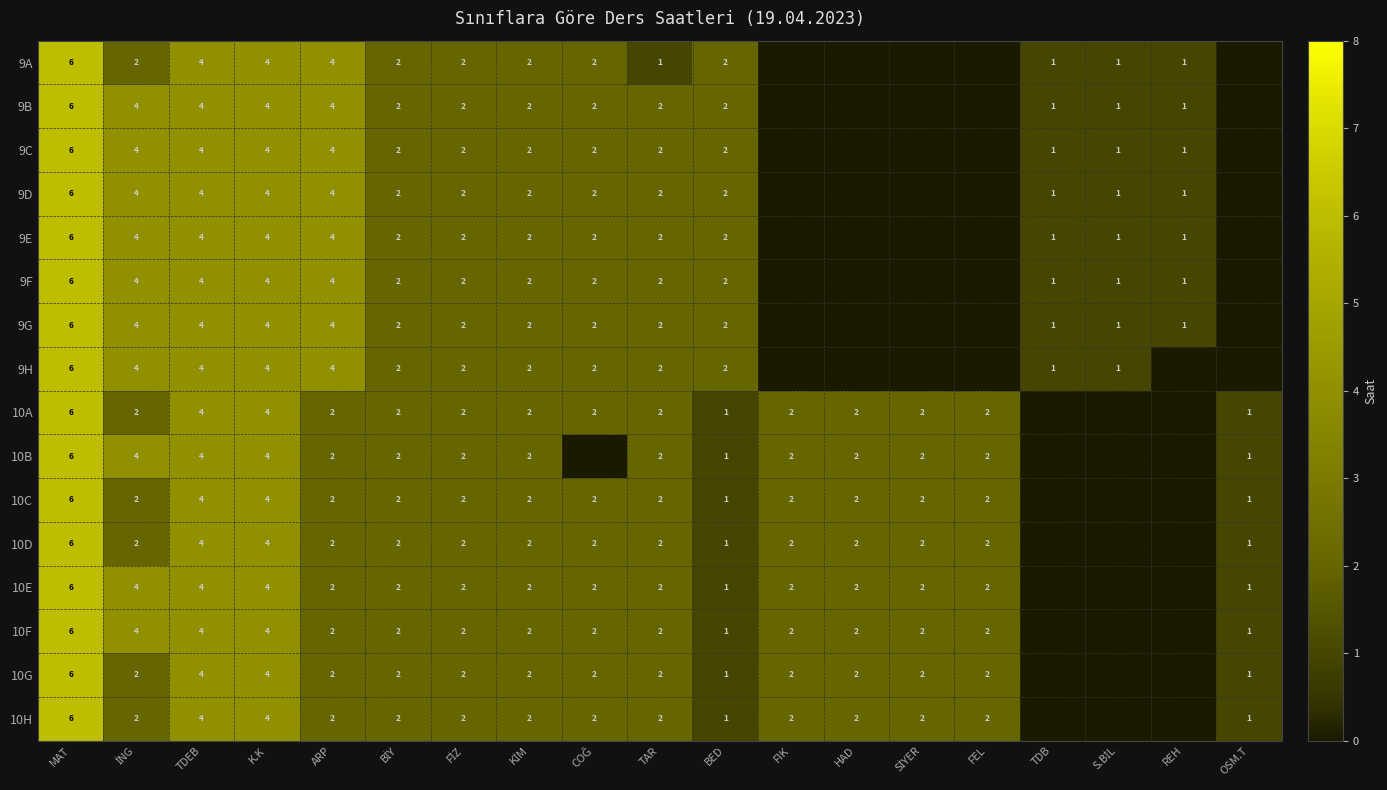

What is the total value across all series at COĞ?

30